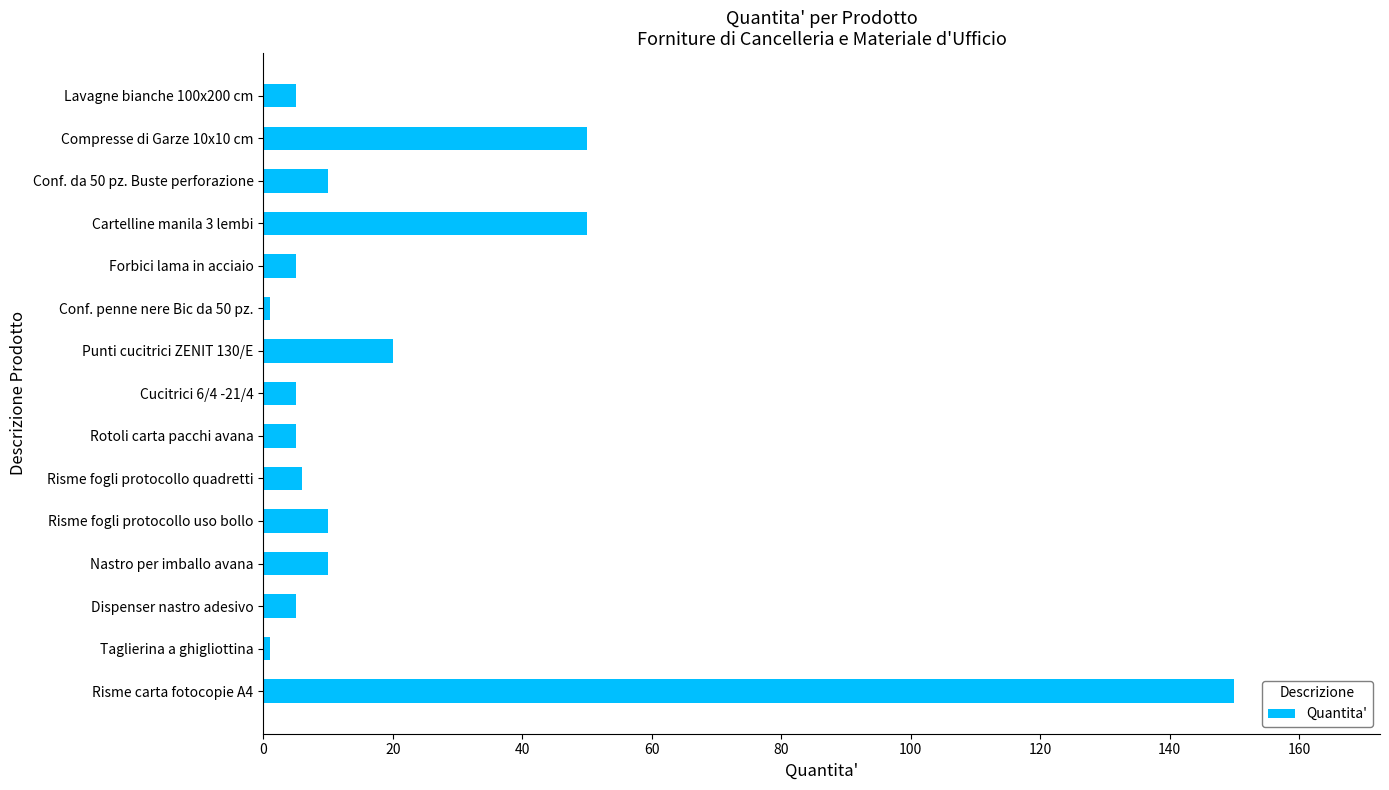

What is the sum of all values?

333